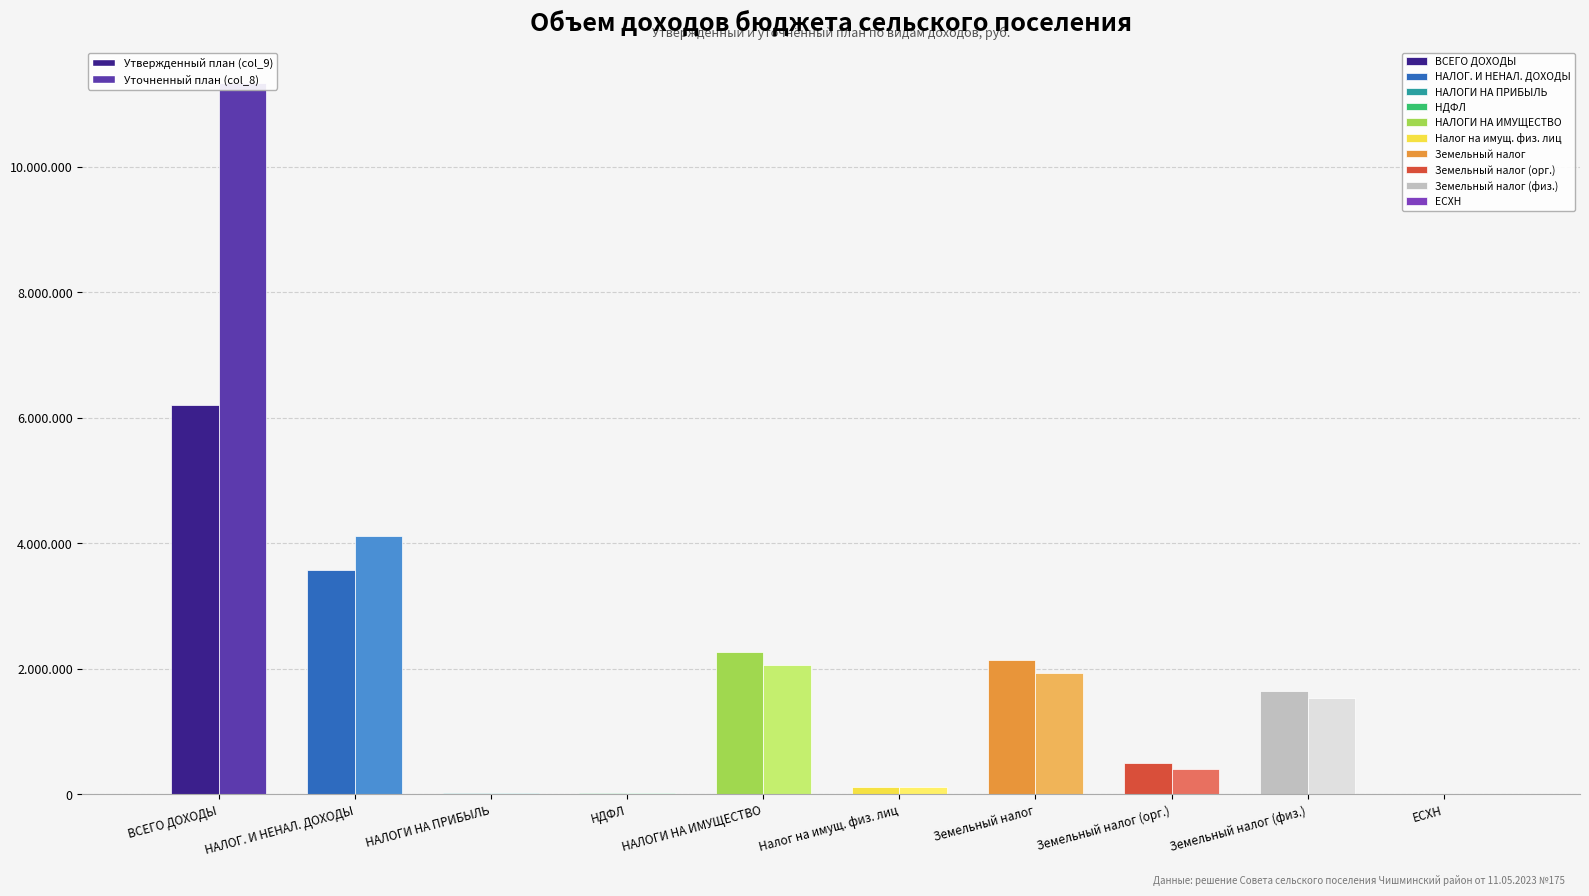

Reading left to right, what are all the values shown in this chart?

Утвержденный план (col_9): ВСЕГО ДОХОДЫ=6197831.0	НАЛОГОВЫЕ И НЕНАЛОГОВЫЕ ДОХОДЫ=3568731.0	НАЛОГИ НА ПРИБЫЛЬ, ДОХОДЫ=29031.0	Налог на доходы физических лиц=29031.0	НАЛОГИ НА ИМУЩЕСТВО=2263000.0	Налог на имущество физических лиц=124000.0	Земельный налог=2139000.0	Земельный налог с организаций=499000.0	Земельный налог с физических лиц=1640000.0	ЕДИНЫЙ СЕЛЬСКОХОЗЯЙСТВЕННЫЙ НАЛОГ=0.0
Уточненный план (col_8): ВСЕГО ДОХОДЫ=11334487.5	НАЛОГОВЫЕ И НЕНАЛОГОВЫЕ ДОХОДЫ=4115206.4	НАЛОГИ НА ПРИБЫЛЬ, ДОХОДЫ=29031.0	Налог на доходы физических лиц=29031.0	НАЛОГИ НА ИМУЩЕСТВО=2063000.0	Налог на имущество физических лиц=124000.0	Земельный налог=1939000.0	Земельный налог с организаций=399000.0	Земельный налог с физических лиц=1540000.0	ЕДИНЫЙ СЕЛЬСКОХОЗЯЙСТВЕННЫЙ НАЛОГ=0.0